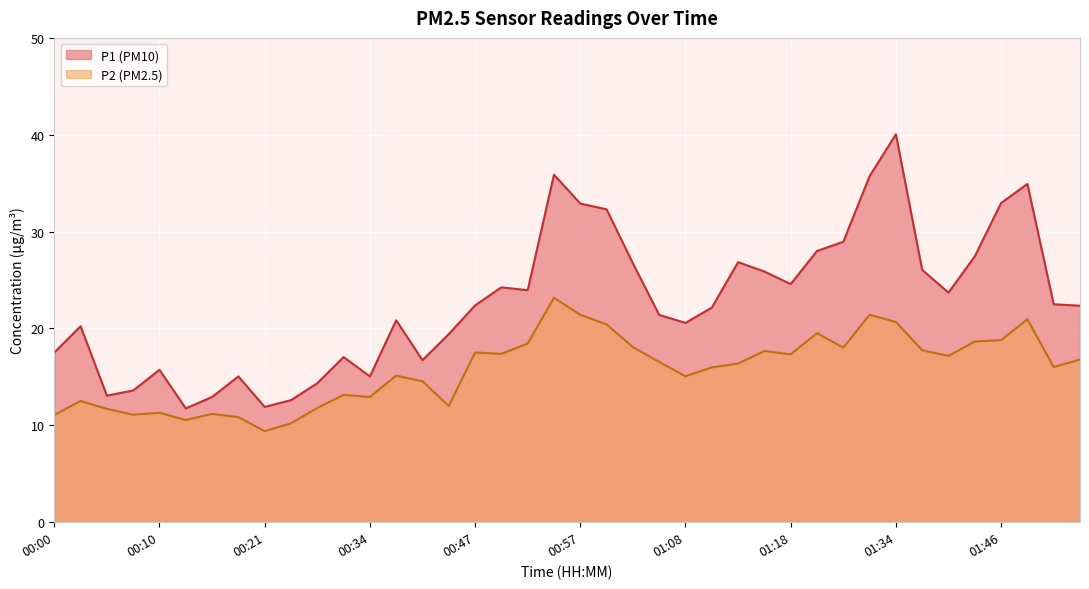

Where is the first local maximum for P1?

00:02